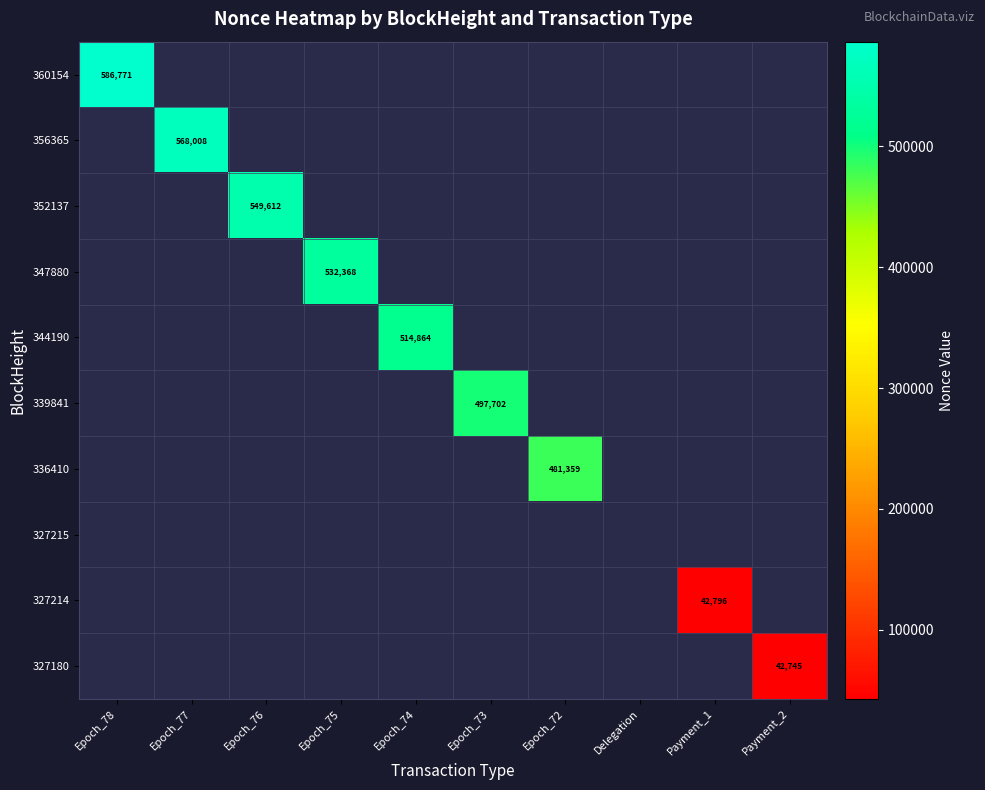

Is the value of 327215 at Epoch_76 greater than the value of 347880 at Epoch_78?

No